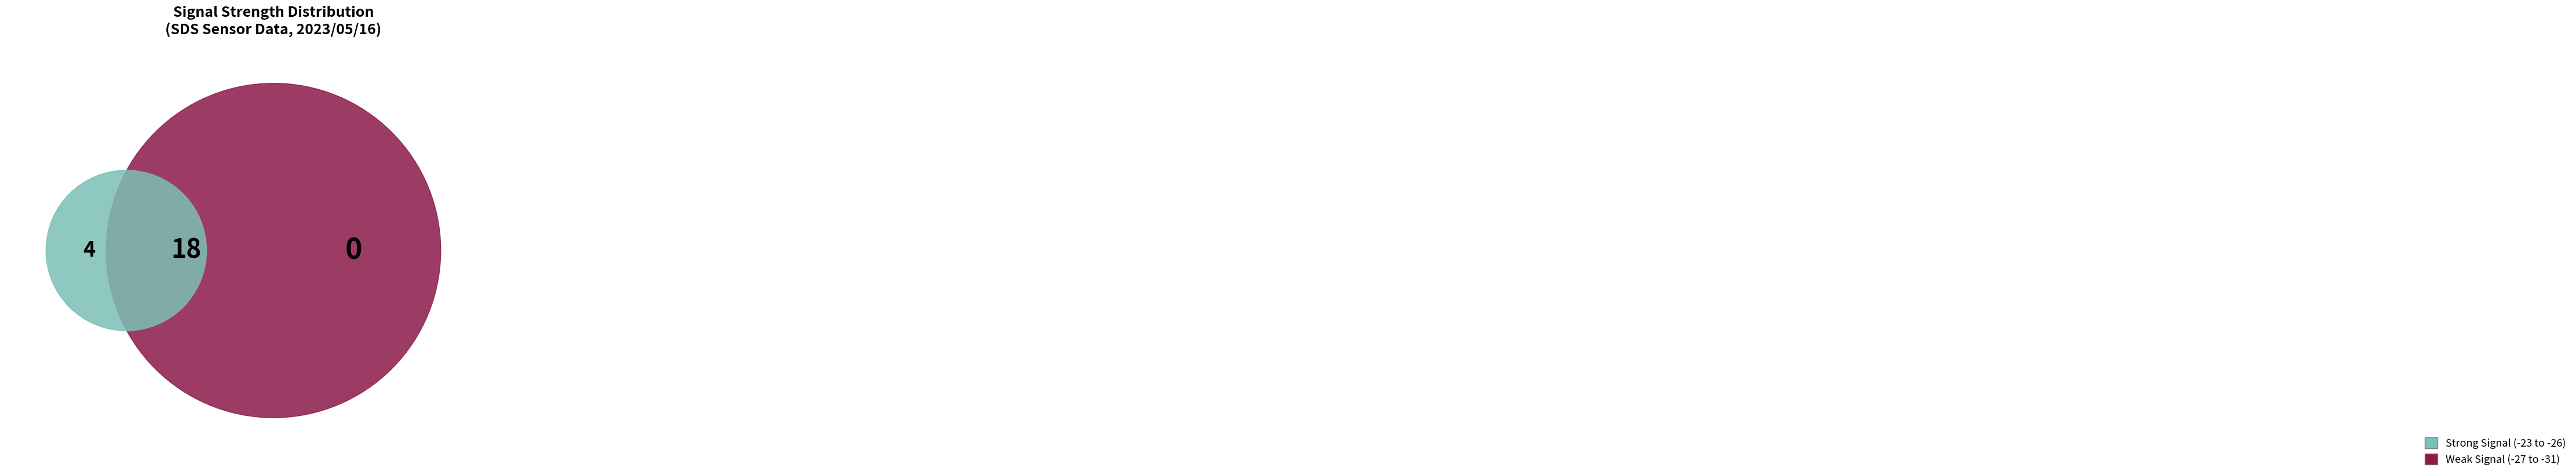

True or false: 6 accounts for 12% of the total.

False